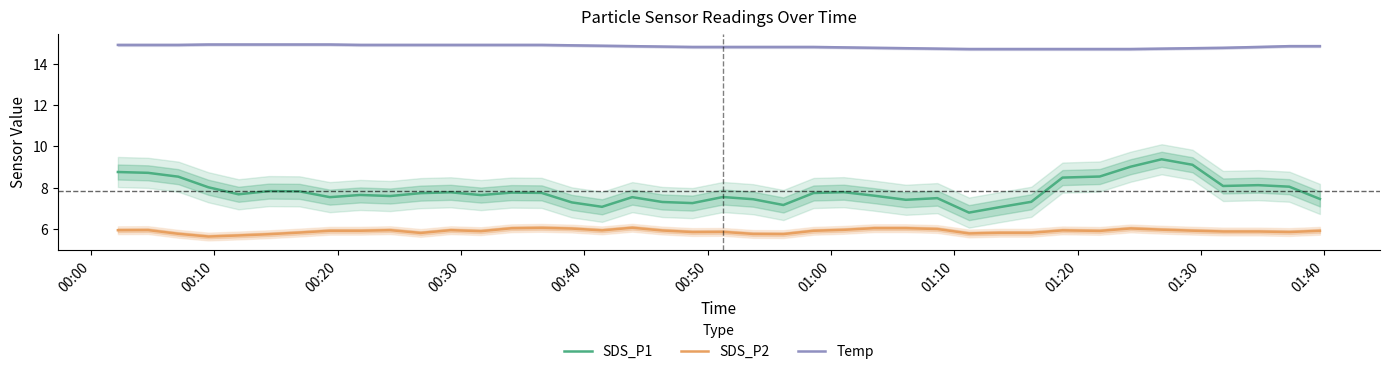

What is the minimum value for Temp?

14.7